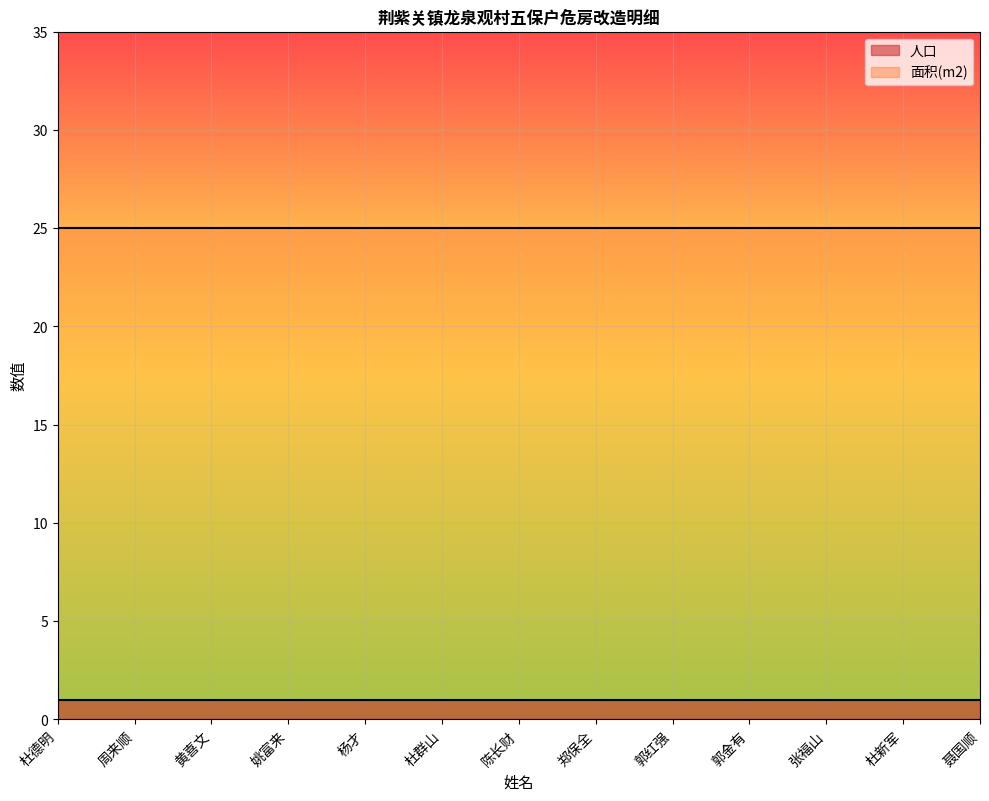

Which category has the lowest value across all series?

杜德明